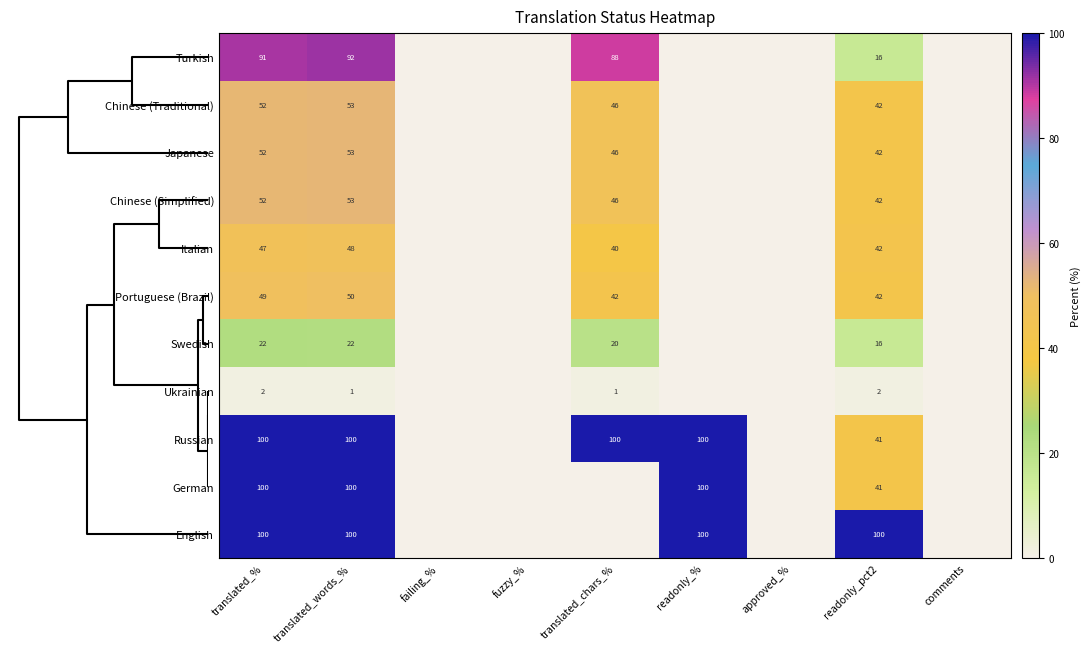

The Chinese (Simplified) series shows 71 at translated_words_%. True or false?

False